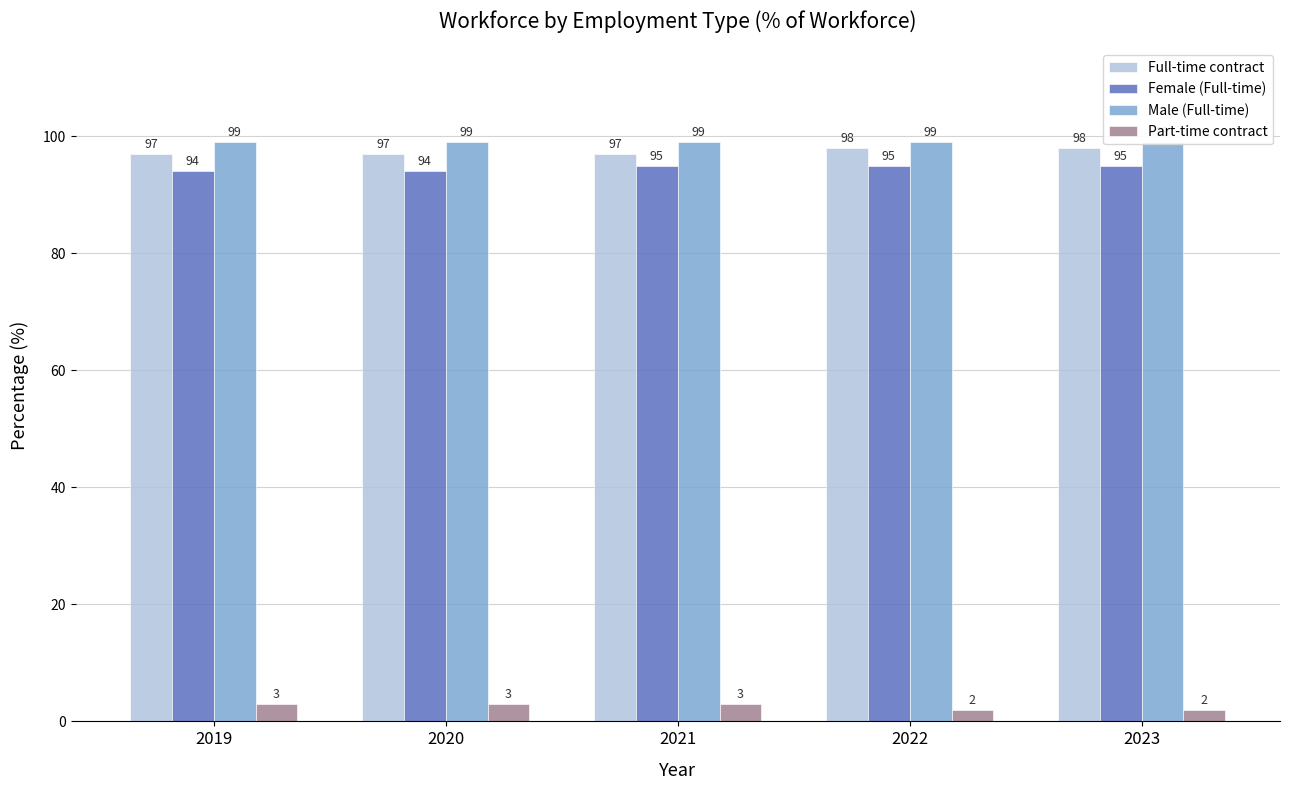

The value of Female (Full-time) at 2022 is 95. True or false?

True